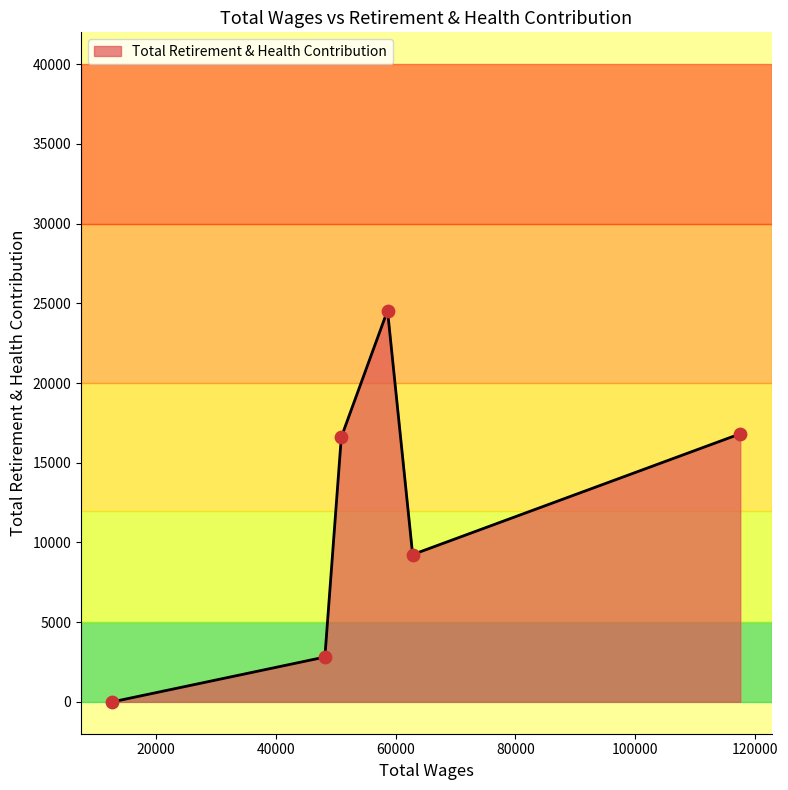

What is the difference between the second highest and minimum values?

16816